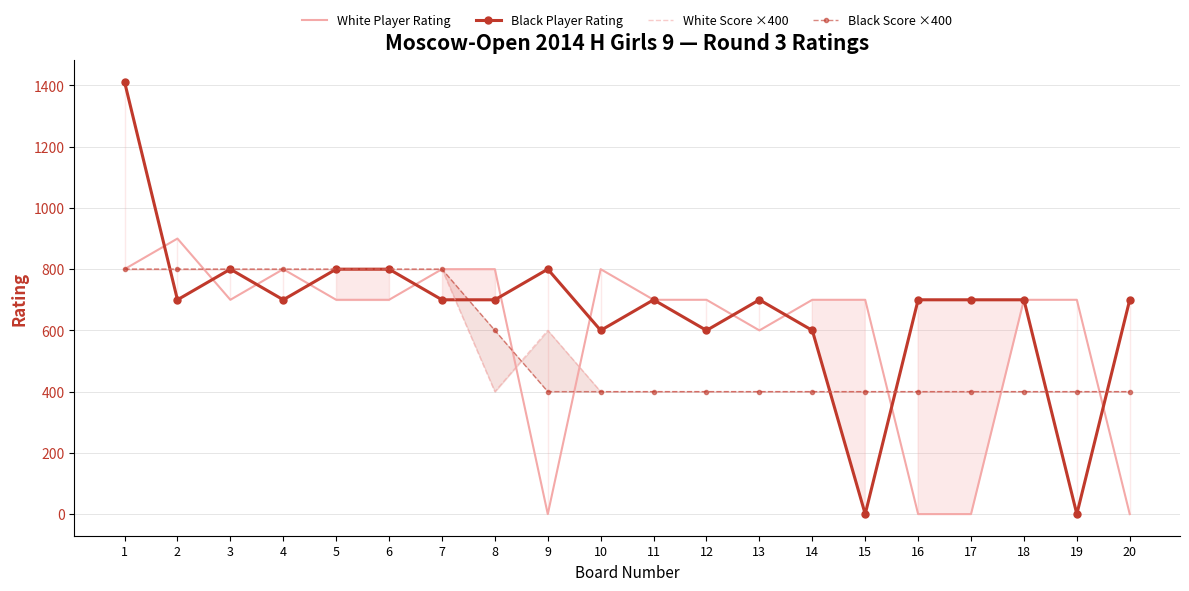

At how many categories does at least one series exceed 679?

20